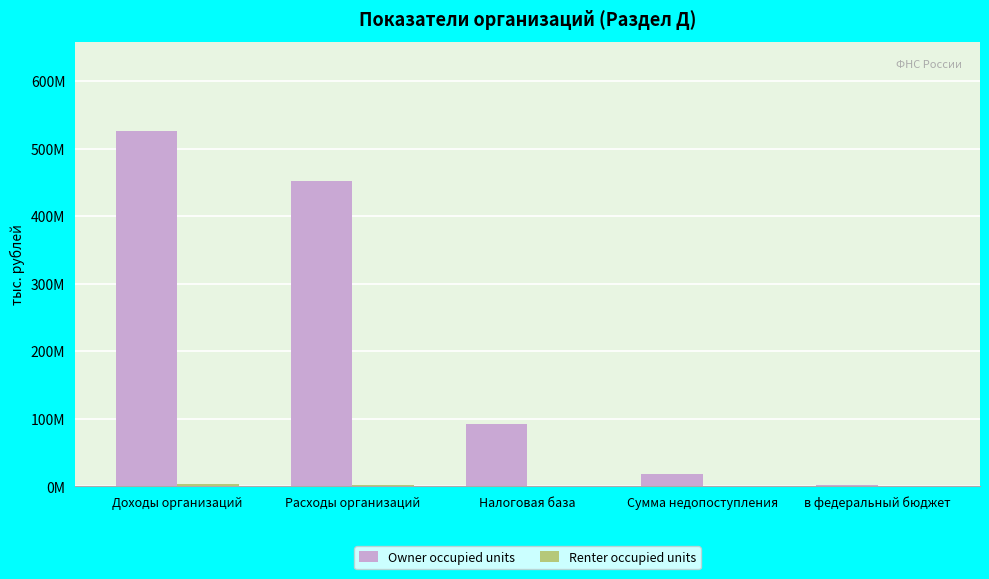

What value does the Renter occupied units series have at в федеральный бюджет, to the nearest 10?

11460